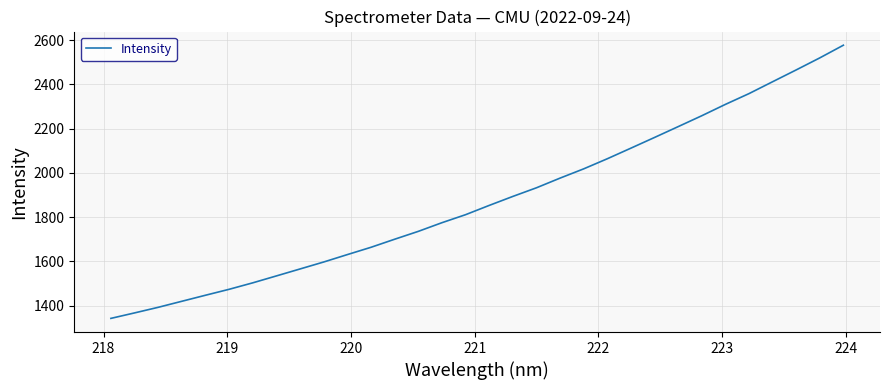

What is the maximum value shown in the chart?

2576.5